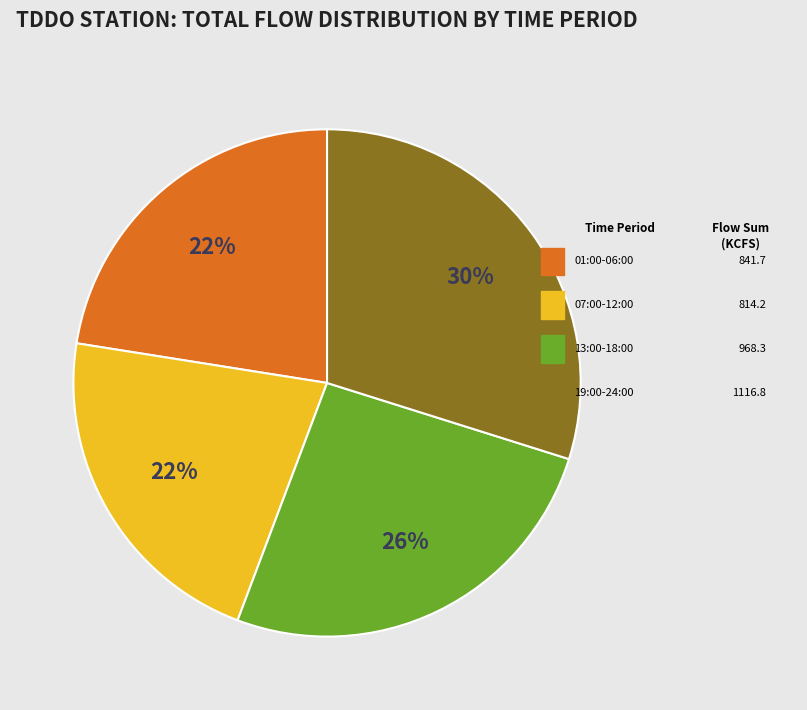

Does any single category account for the majority?

No